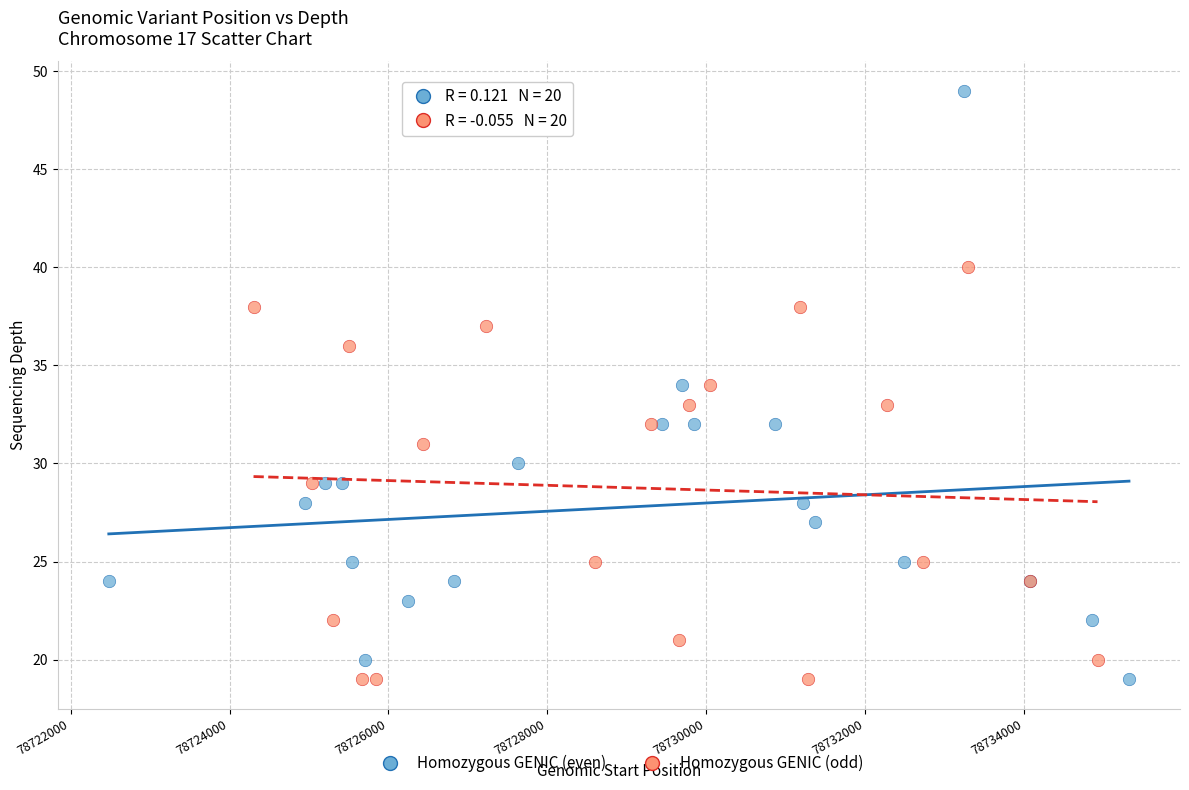

Which series has the widest spread of Y values?

Homozygous GENIC (even)